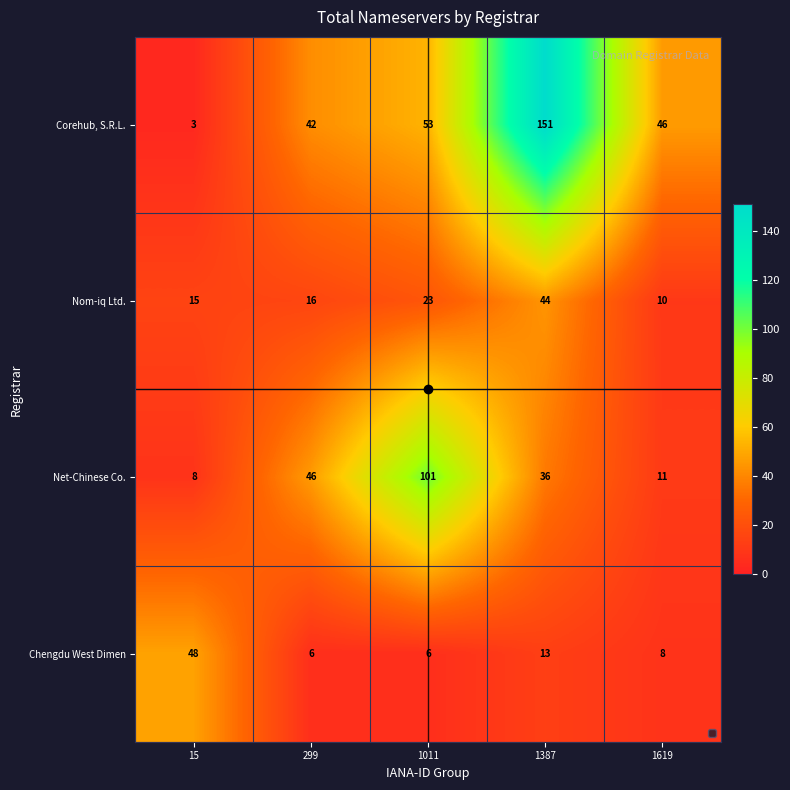

How many categories are shown in the chart?

5